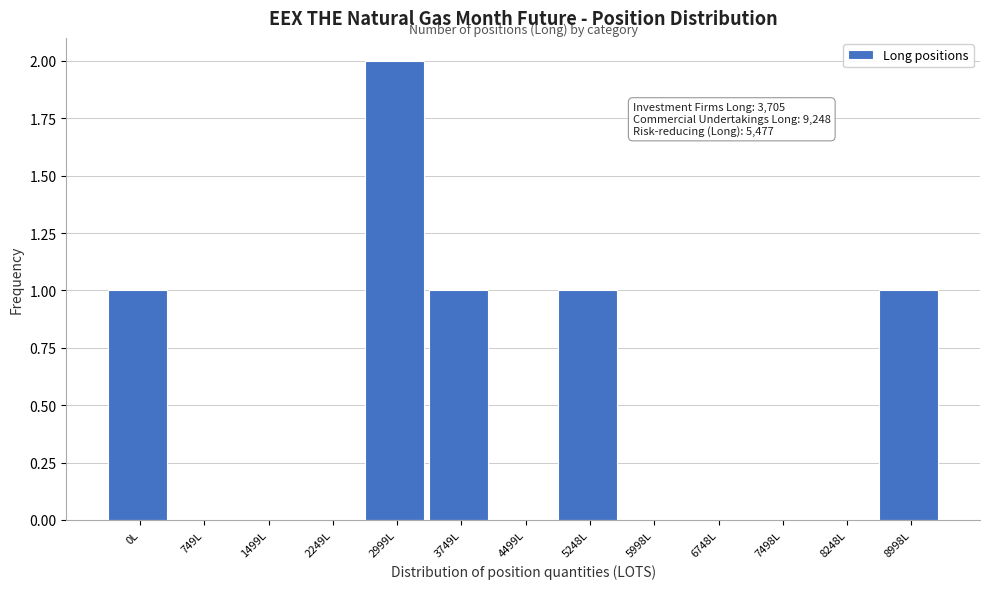

Reading right to left, transcribe all the data shown in this chart.

8998L=1	8248L=0	7498L=0	6748L=0	5998L=0	5248L=1	4499L=0	3749L=1	2999L=2	2249L=0	1499L=0	749L=0	0L=1